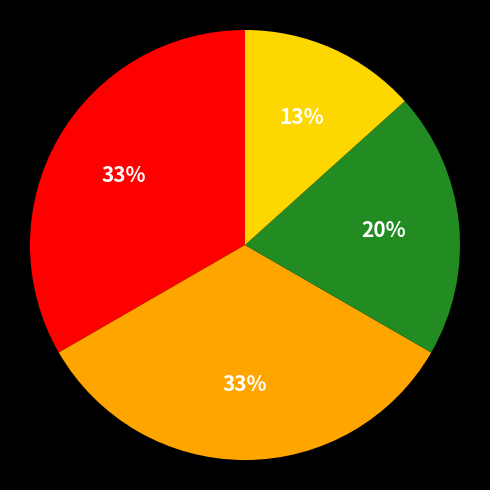

To the nearest percent, what is the difference between the largest and smallest slice percentages?

20%